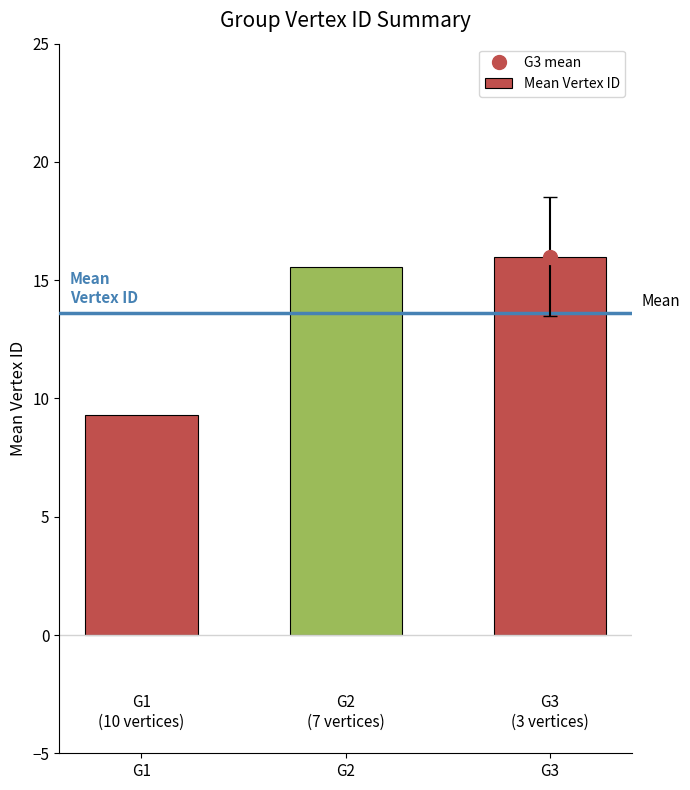

What is the change in value from G2 to G3?

+0.4